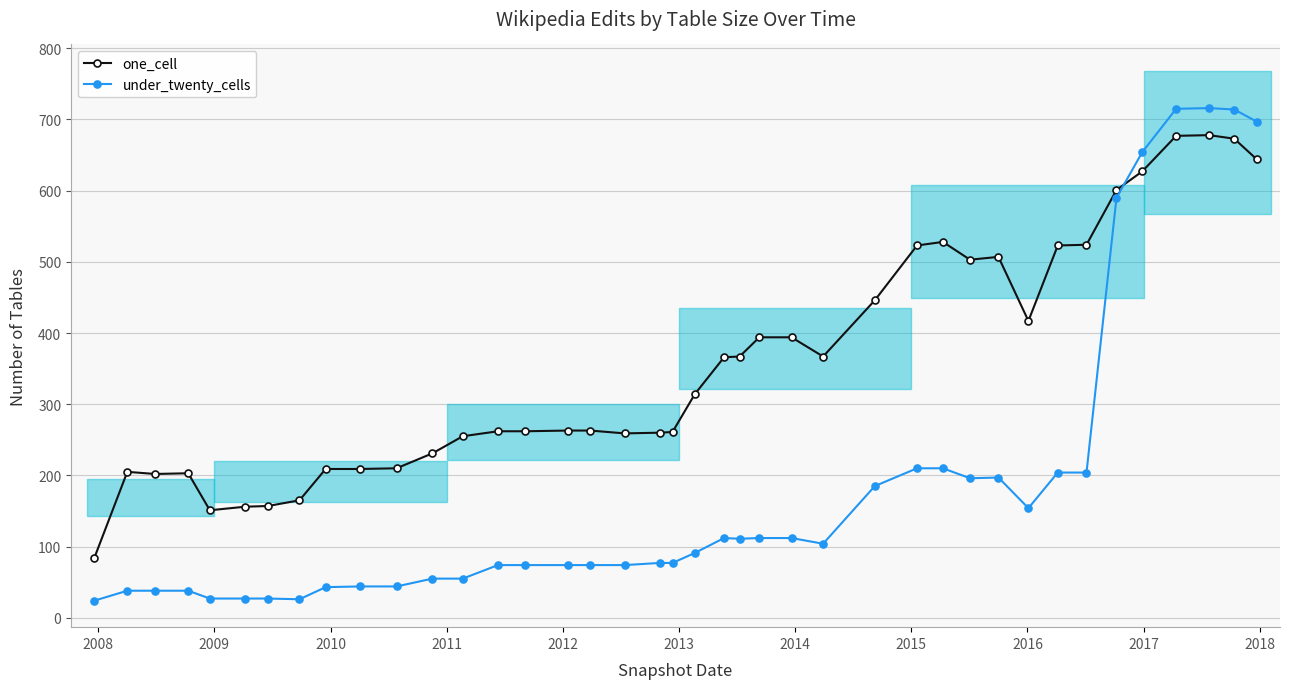

What are all the series names shown in the legend?

one_cell, under_twenty_cells